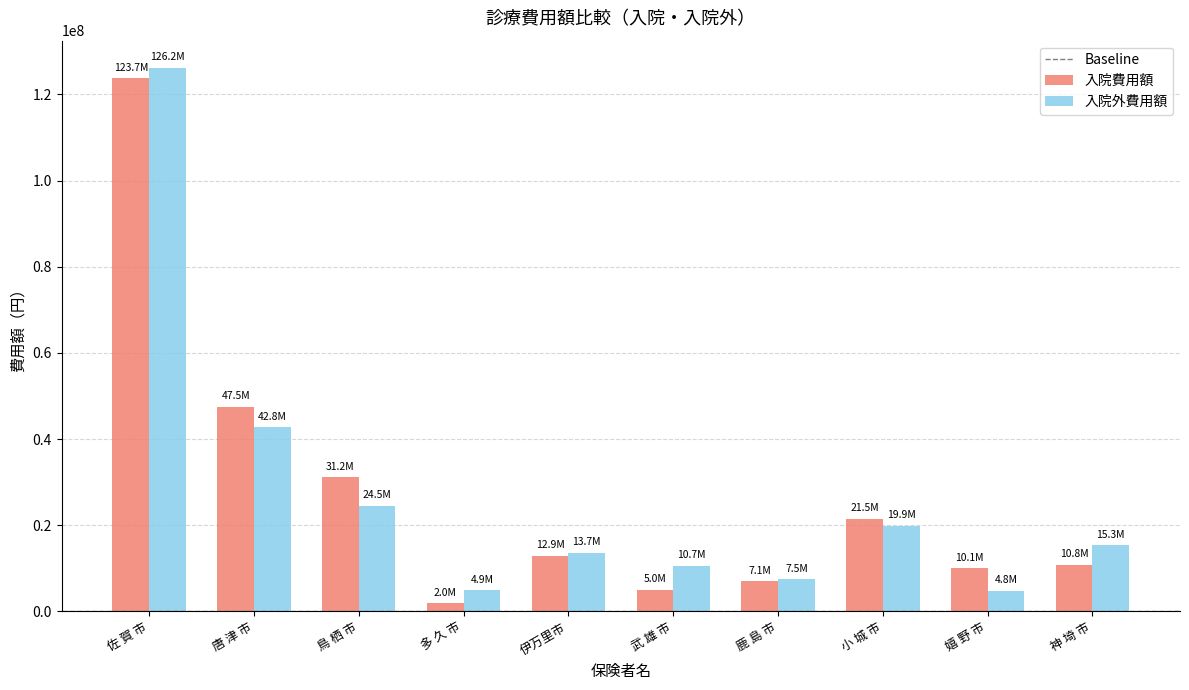

What is the spread (max minus min) of values at 神 埼 市?

4487780